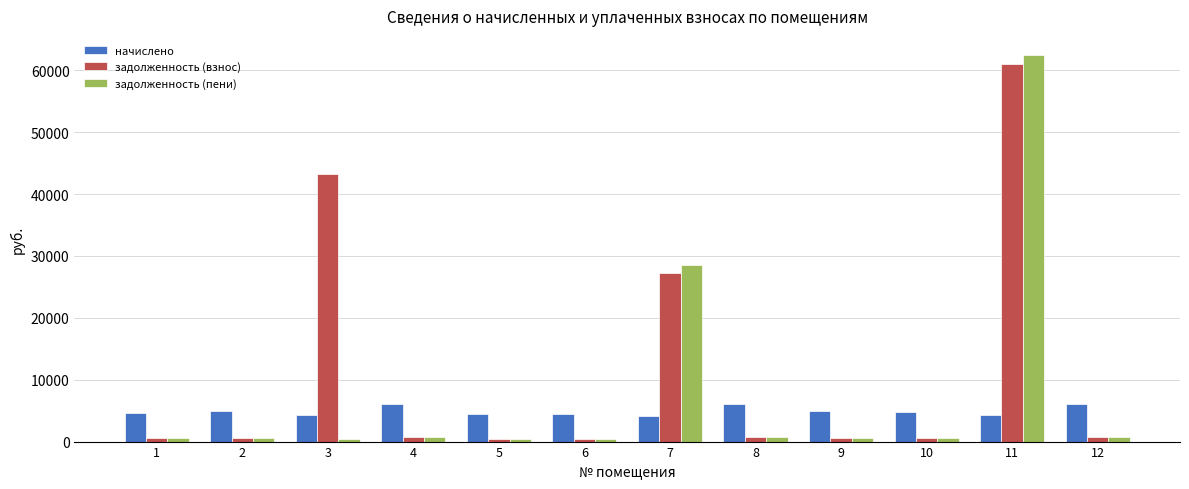

What is the total value across all series at 11?

127679.2